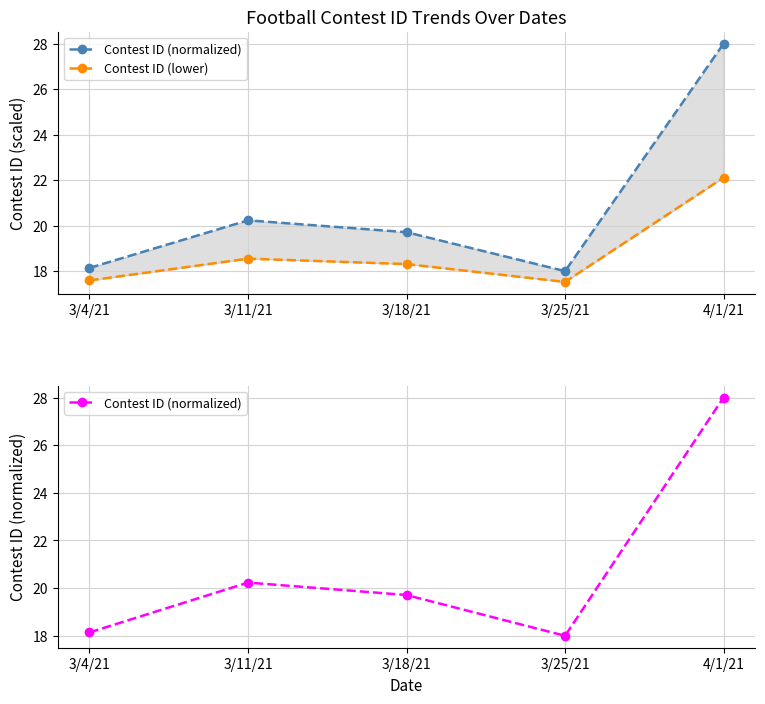

List the series in order of their overall mean, highest first.

Contest ID (normalized), Contest ID (lower)